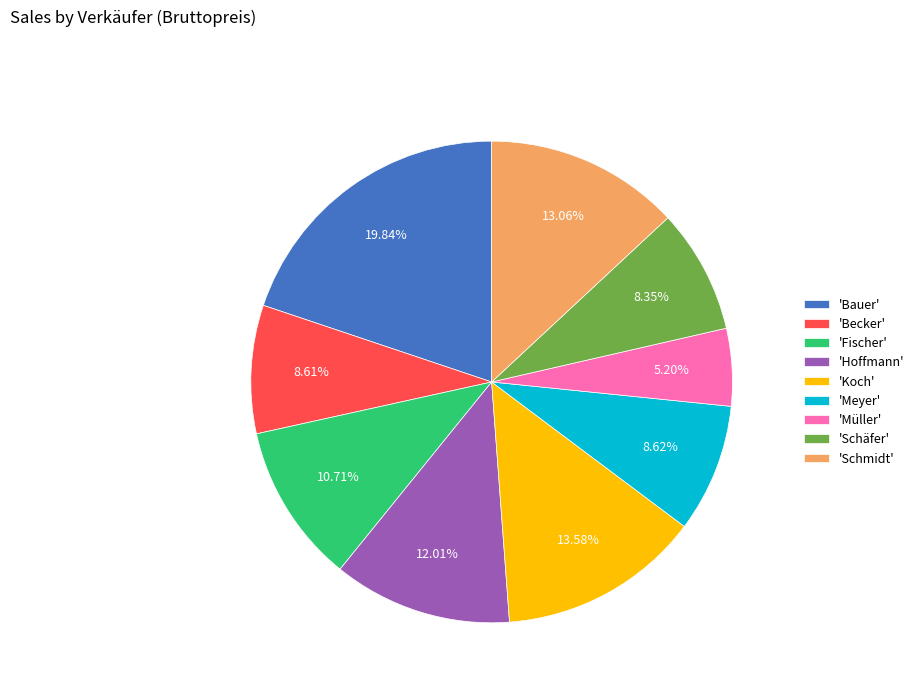

Does 'Hoffmann' represent more than half of the total?

No